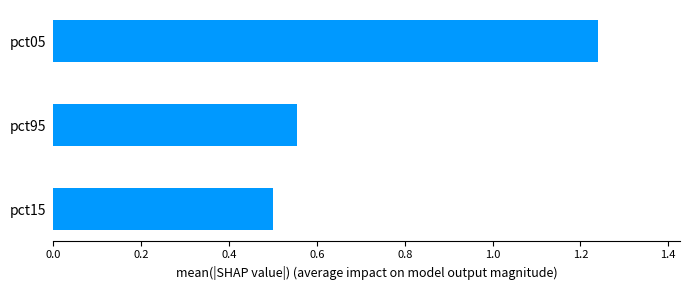

What is the difference between the maximum and minimum values?

0.7